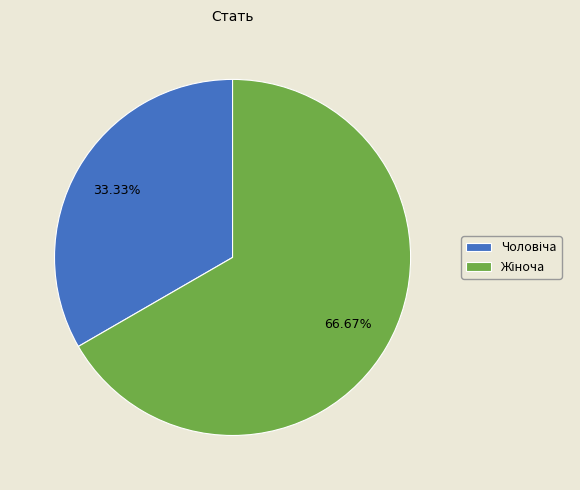

Is there any slice that represents more than half of the pie?

Yes